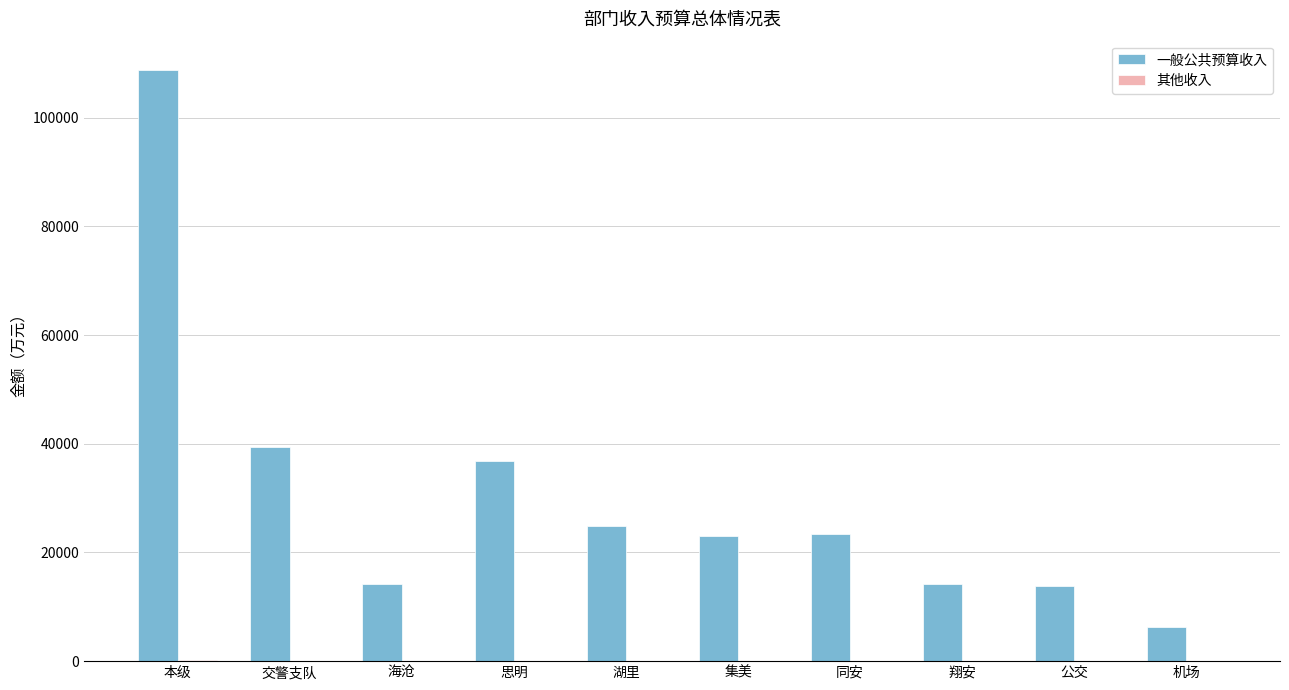

What is the average value of the 一般公共预算收入 series?

30484.6